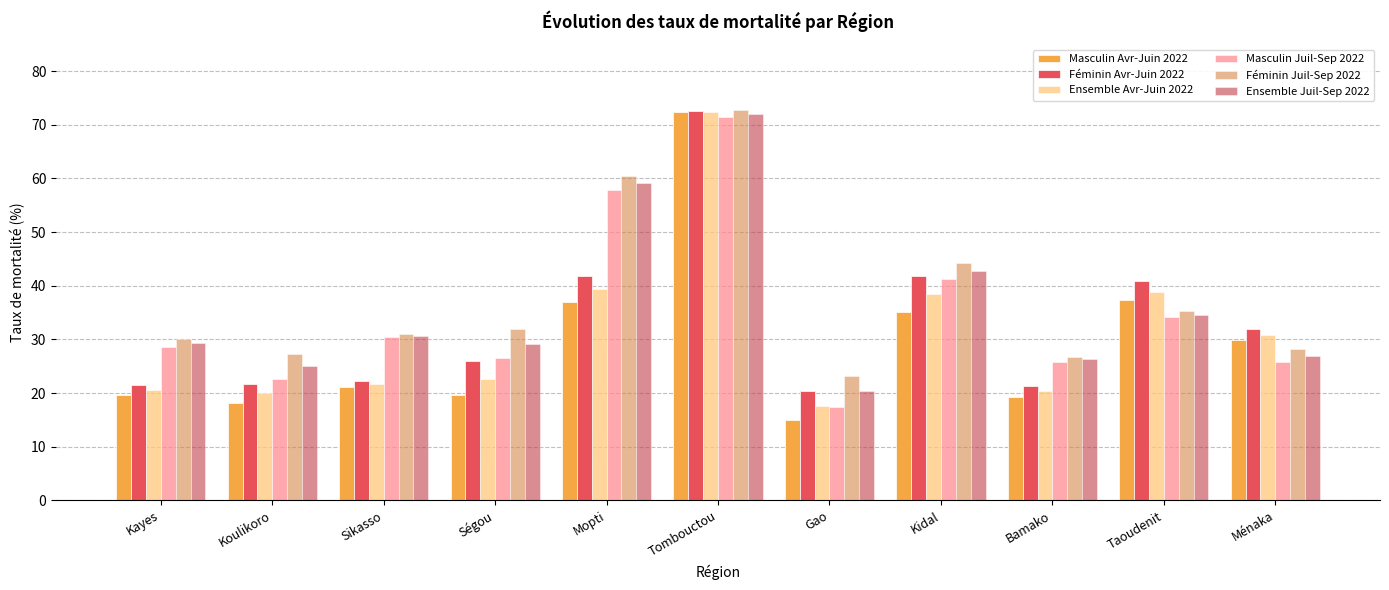

How many series are shown in this chart?

6